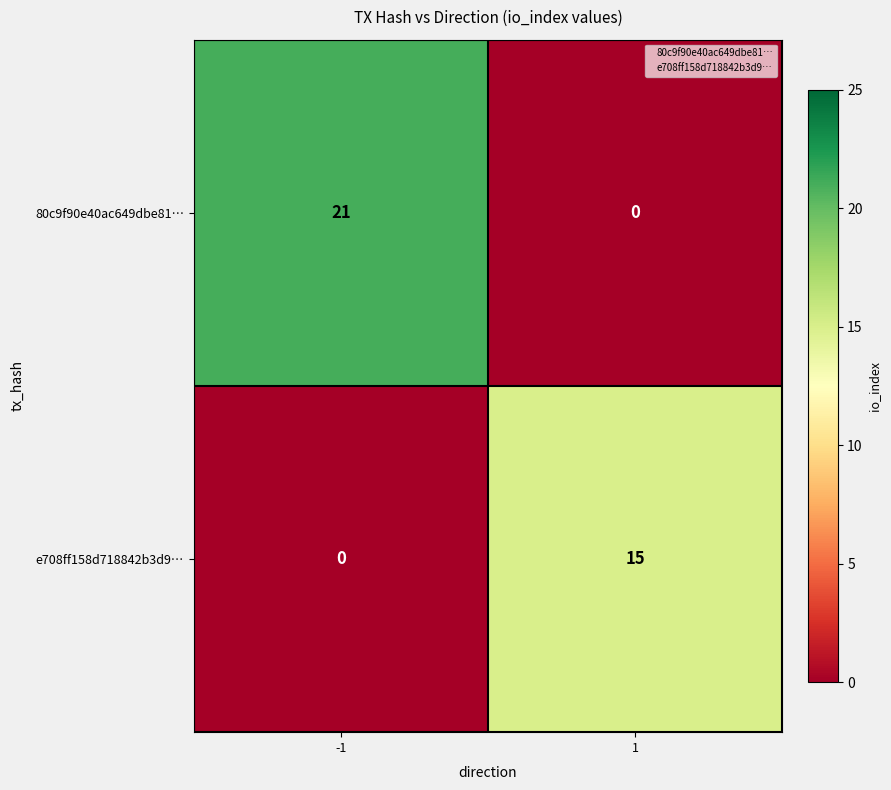

What is the sum of all 80c9f90e40ac649dbe81… values?

21